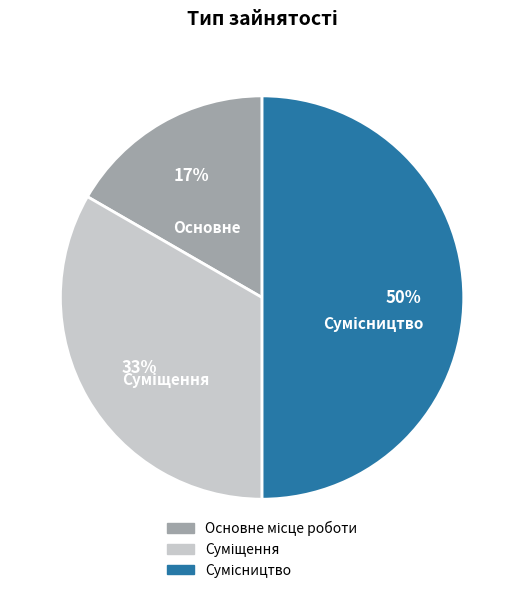

To the nearest percent, what is the average slice percentage?

33%